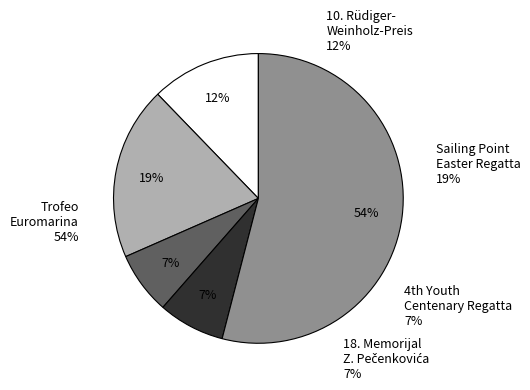

Do Trofeo Euromarina Optimist Torrevijeja and 10. Rüdiger-Weinholz-Preis together represent more than half of the pie?

Yes